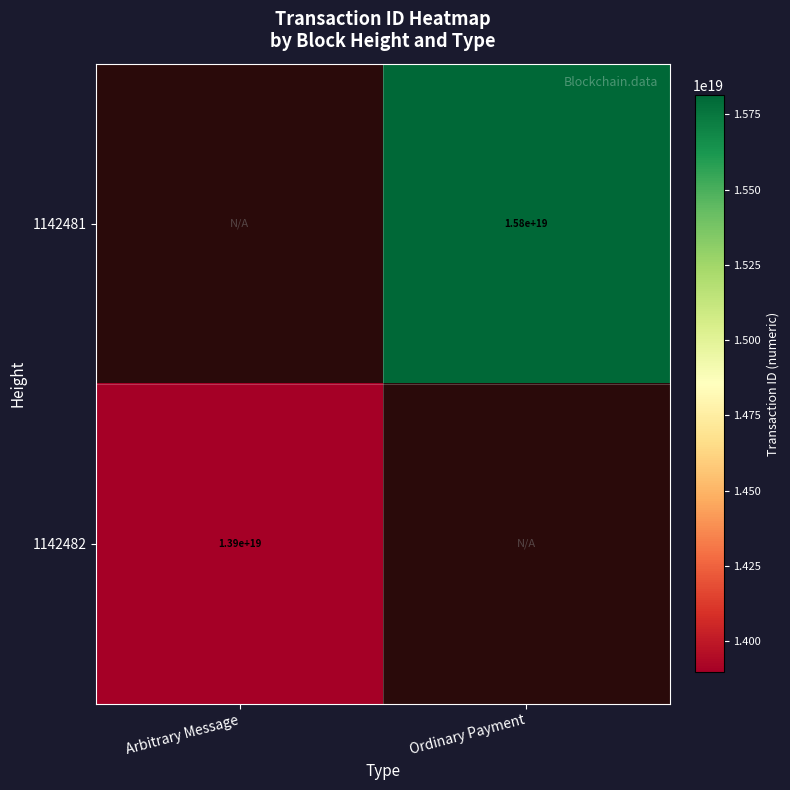

The value of 1142481 at Ordinary Payment is 24256555516375023616. True or false?

False